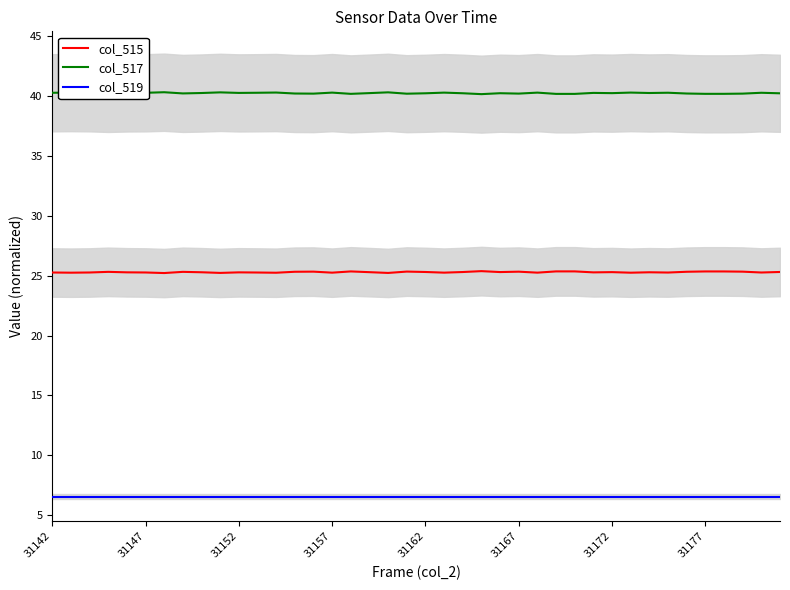

Which series has the largest total across all categories?

col_517